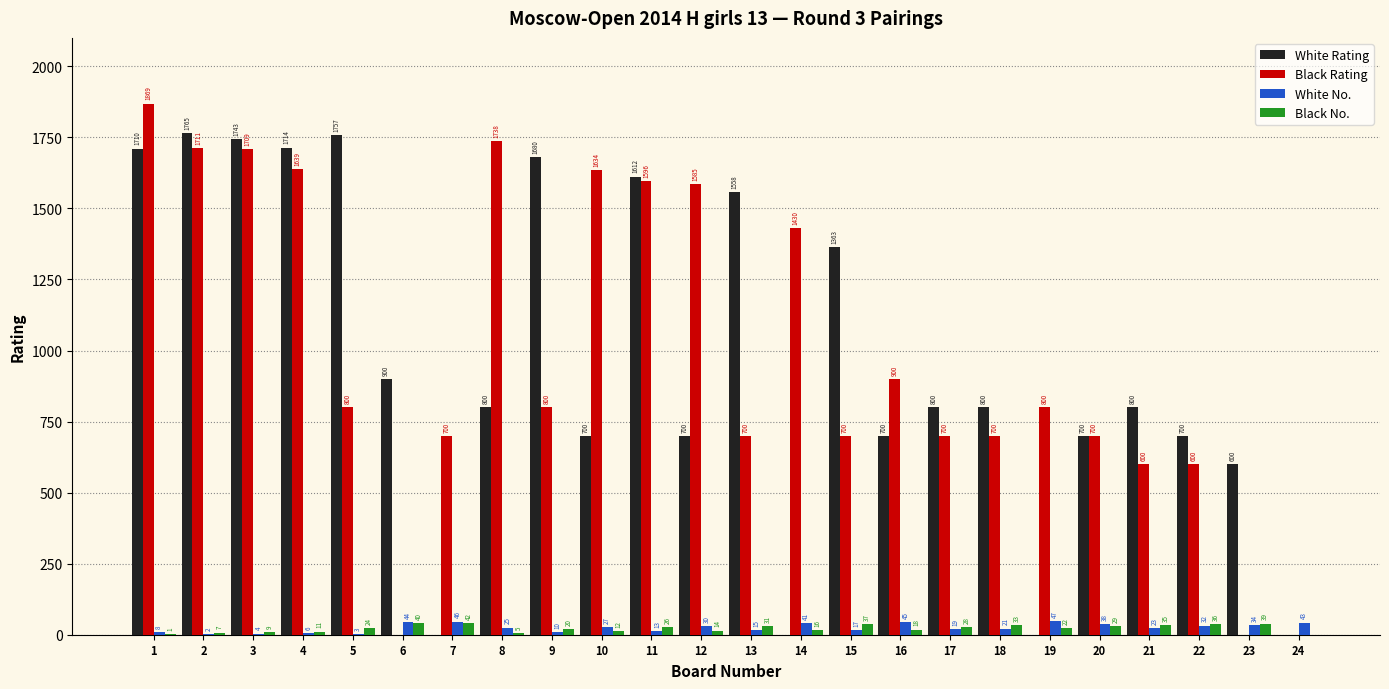

What is the approximate value of Black Rating at 14?

1430